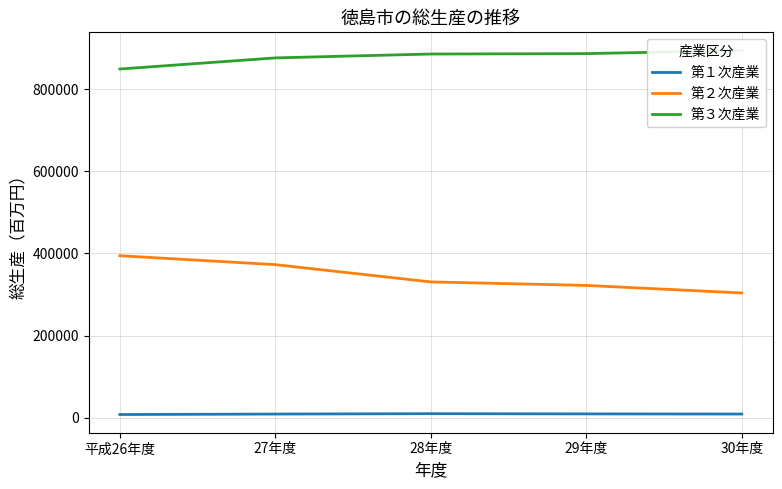

The 第２次産業 series shows 151248 at 27年度. True or false?

False